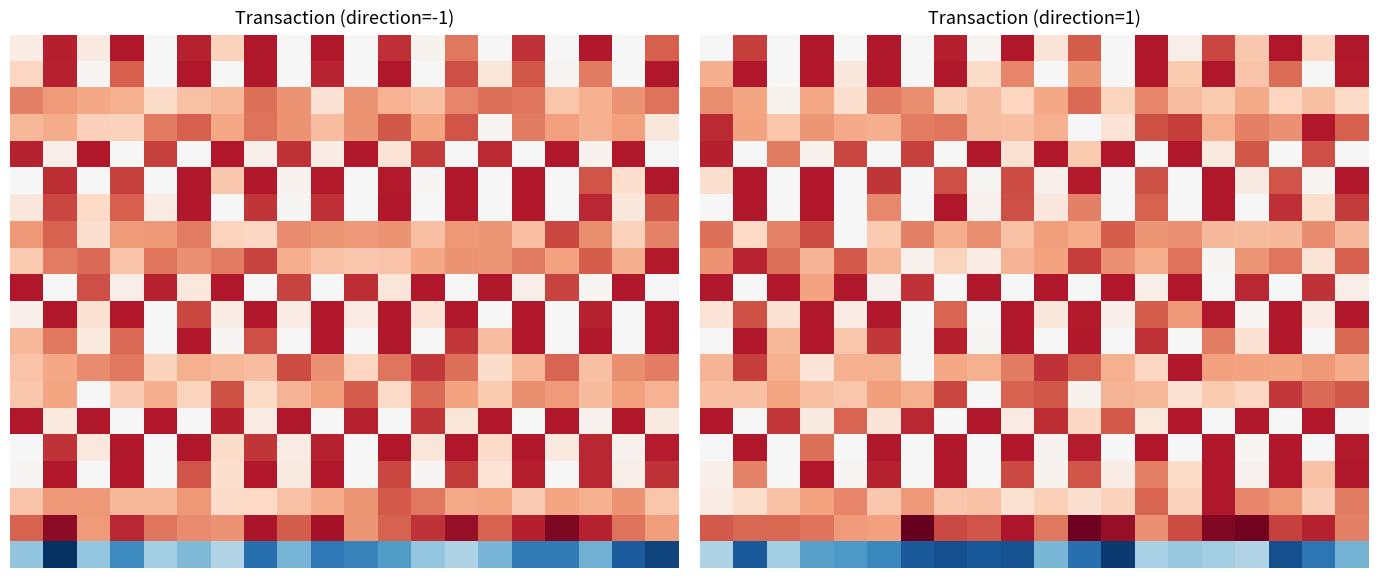

At which category is the sum across all series the highest?

19